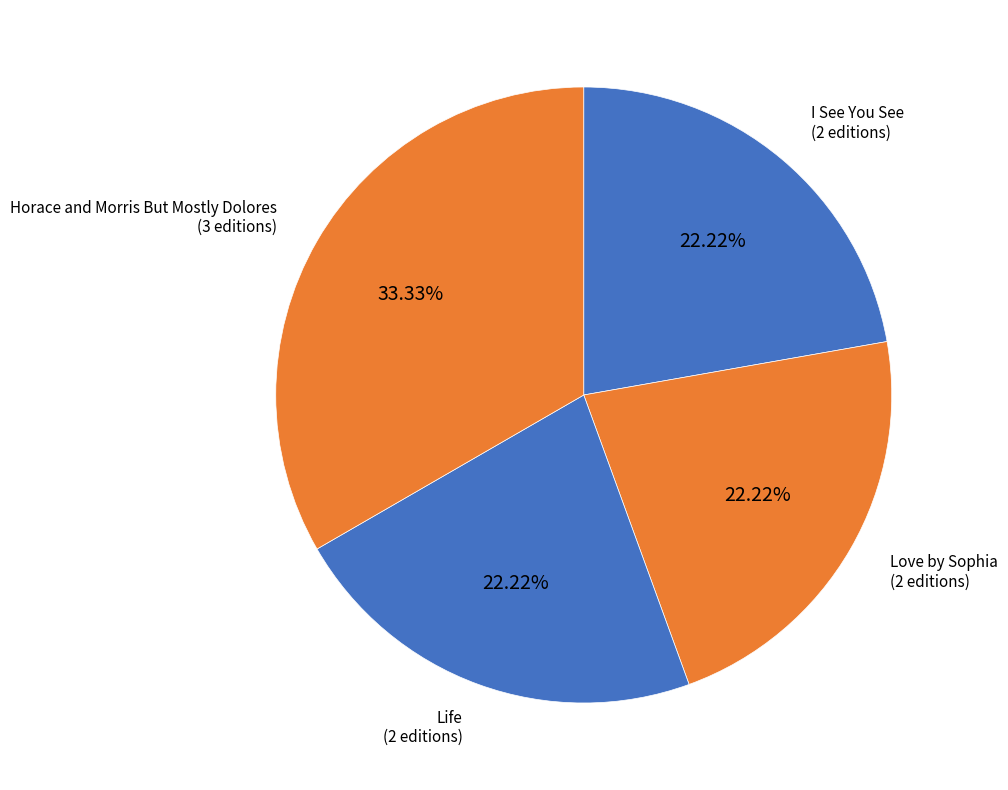

To the nearest percent, what is the difference between the largest and smallest slice percentages?

11%